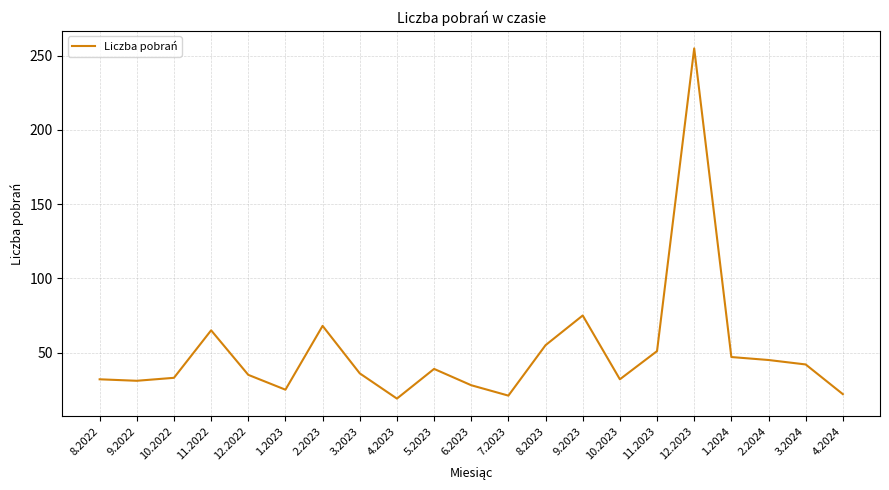

At which label is the value closest to 137?

9.2023